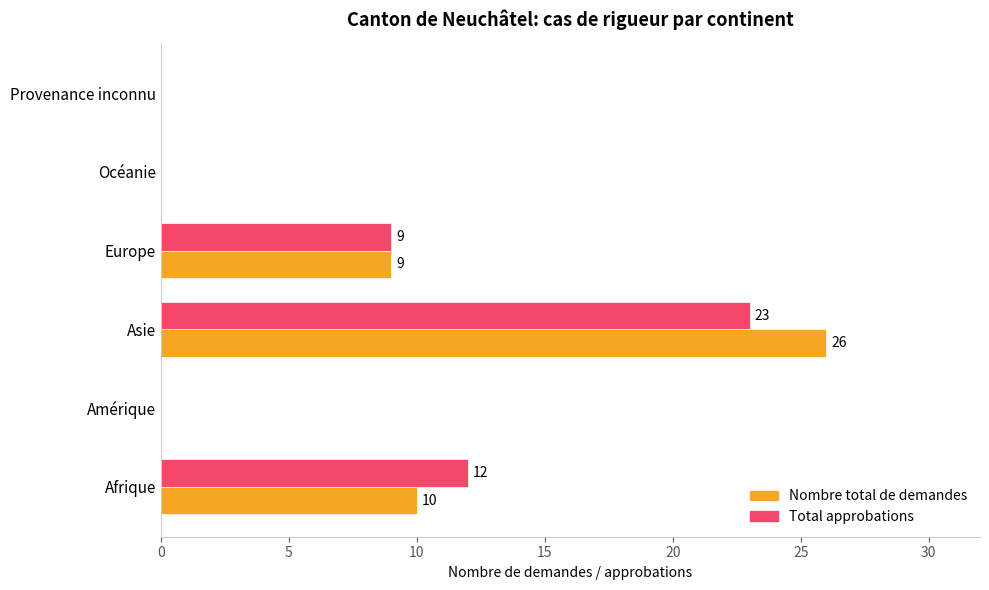

What is the maximum value for Nombre total de demandes?

26